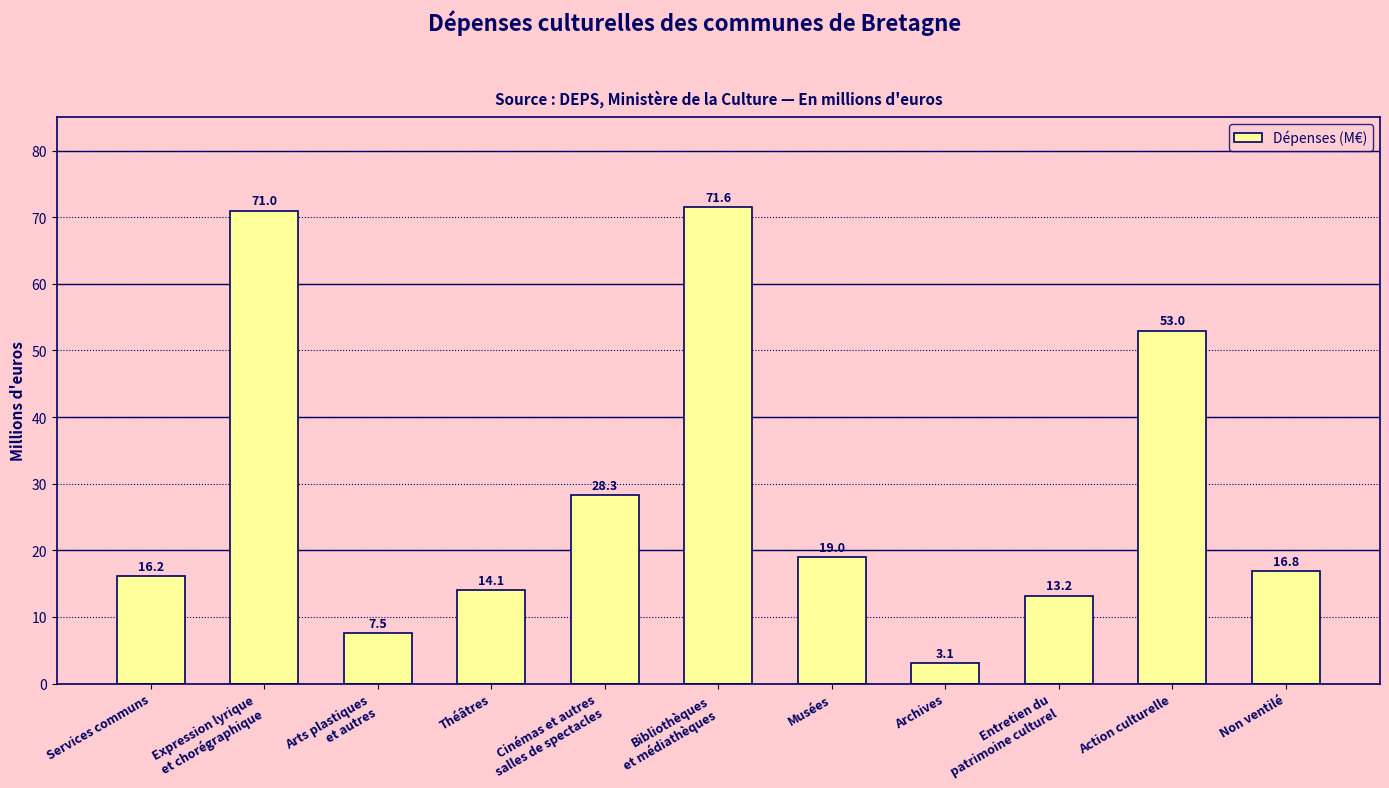

The chart shows a value of 113.5 at Expression lyrique
et chorégraphique. True or false?

False